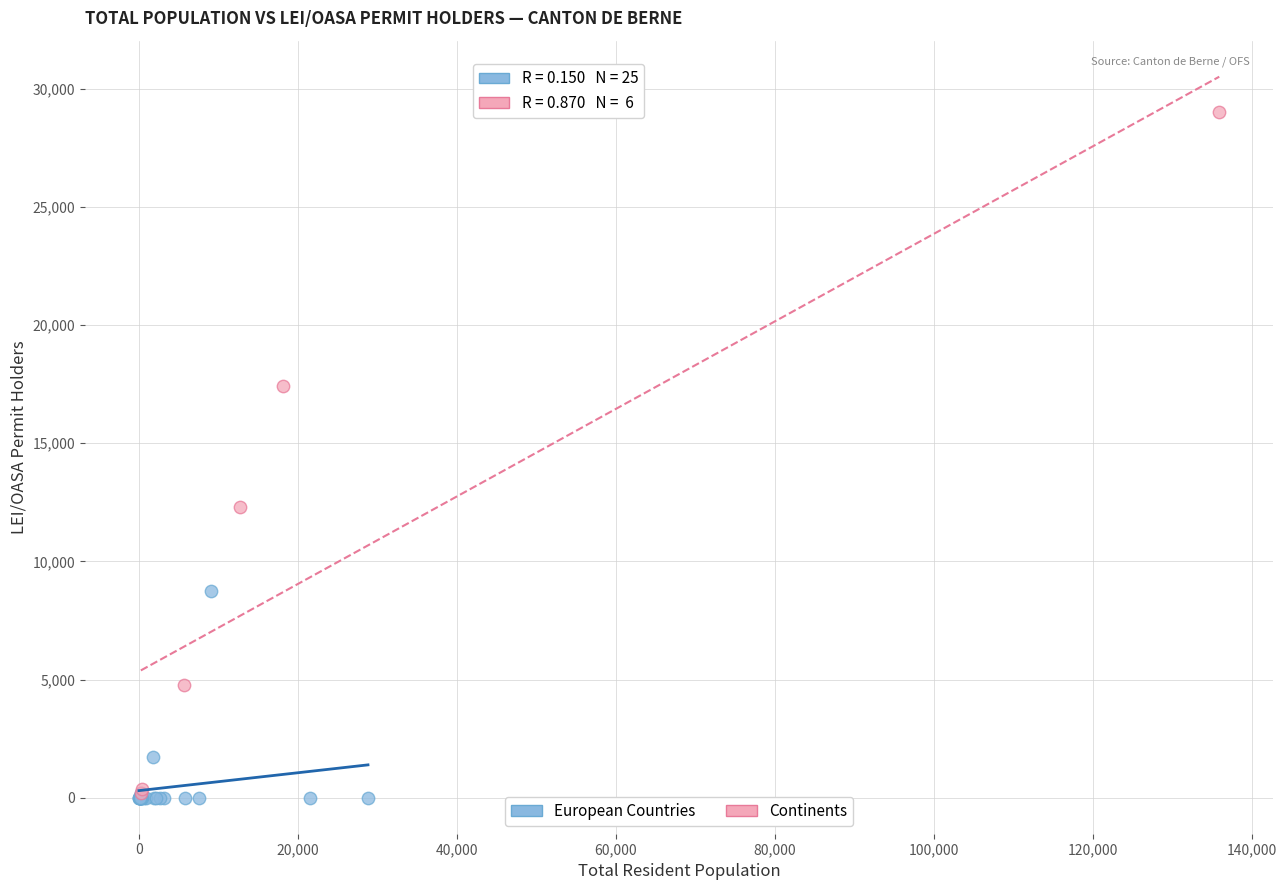

Which series contains the highest Y value?

Continents